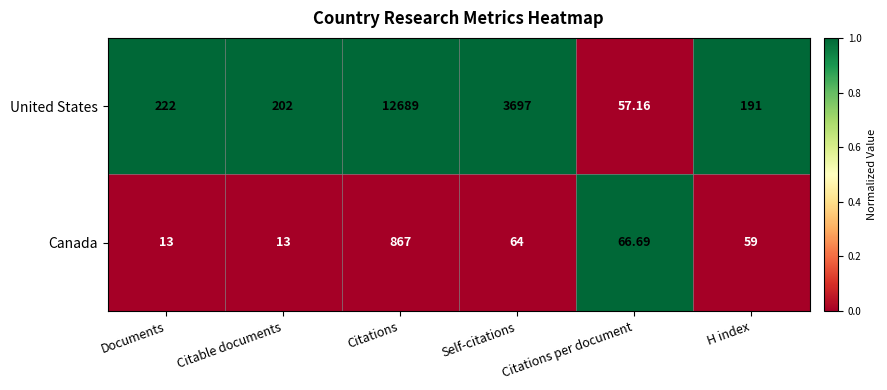

Which category has the highest value in the Canada series?

Citations